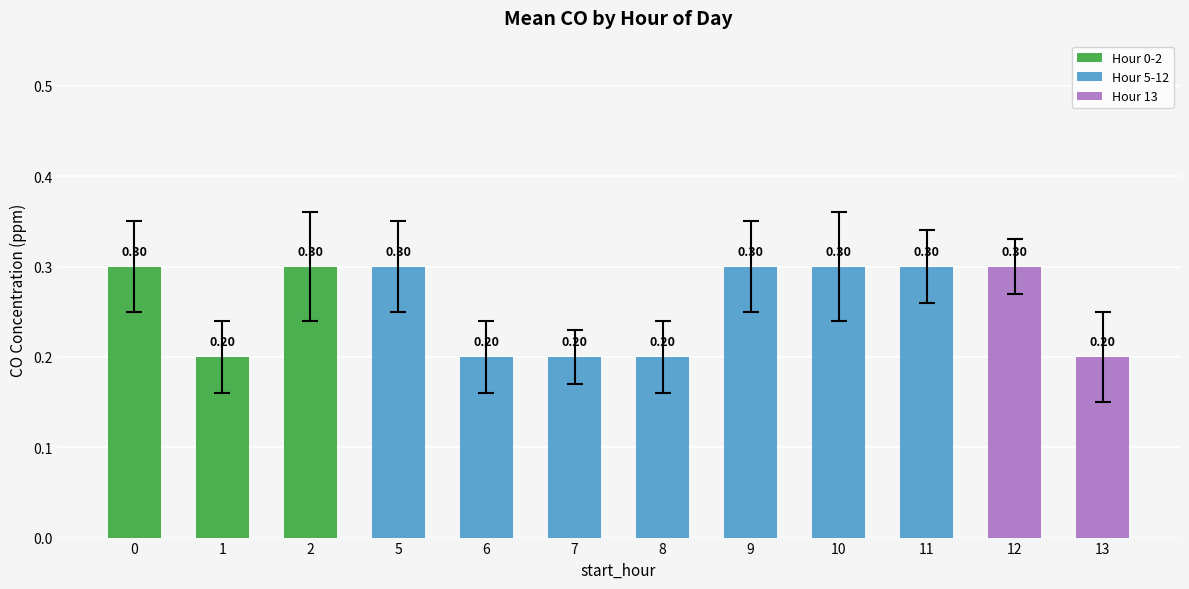

How many bars are there in total?

12